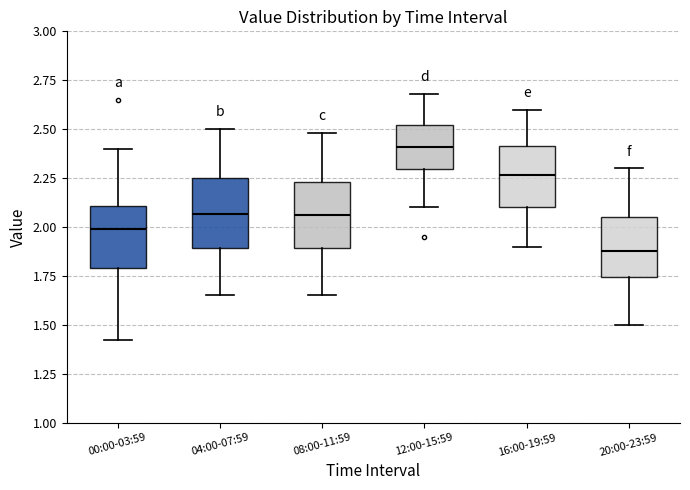

Reading left to right, transcribe this box plot: for each box, give where its median line is, the range the box spans, and where its two whiskers end, as read against the y-axis. The values are not printed on the chart, so give them approximately, as read against the axis.

00:00-03:59: median 2.00, box 1.80 to 2.10, whiskers 1.40 to 2.40
04:00-07:59: median 2.05, box 1.90 to 2.25, whiskers 1.65 to 2.50
08:00-11:59: median 2.05, box 1.90 to 2.25, whiskers 1.65 to 2.50
12:00-15:59: median 2.40, box 2.30 to 2.50, whiskers 2.10 to 2.70
16:00-19:59: median 2.25, box 2.10 to 2.40, whiskers 1.90 to 2.60
20:00-23:59: median 1.90, box 1.75 to 2.05, whiskers 1.50 to 2.30